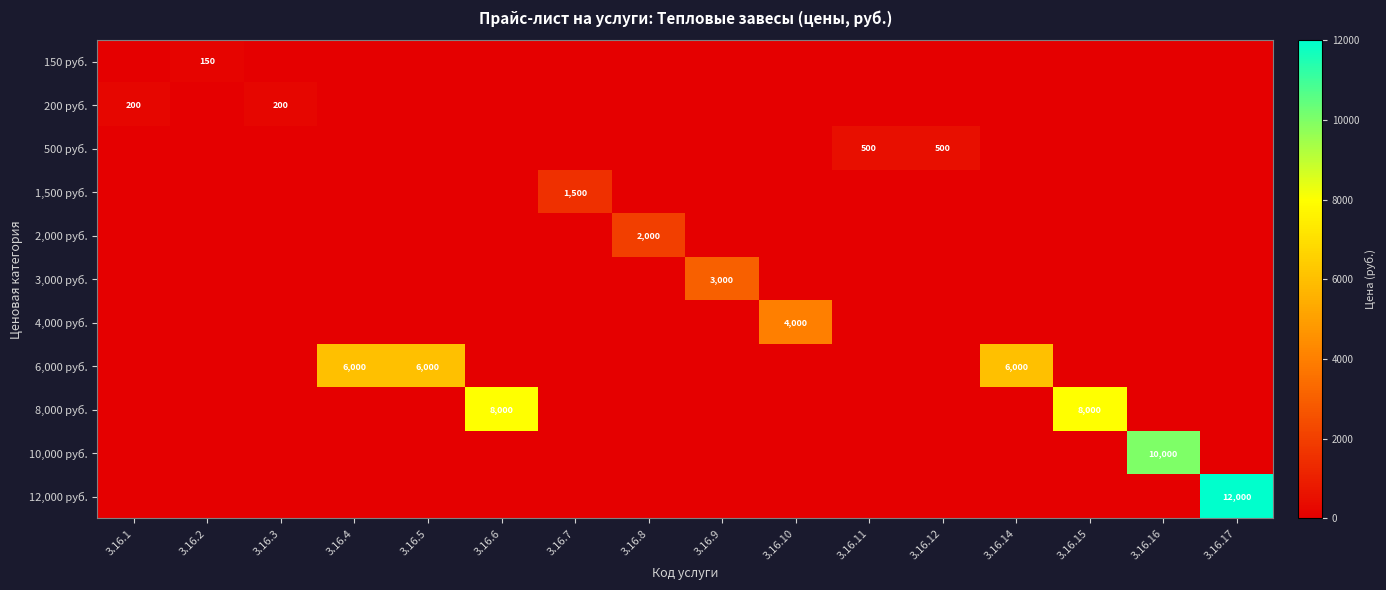

What is the total value across all series at 3.16.8?

2000